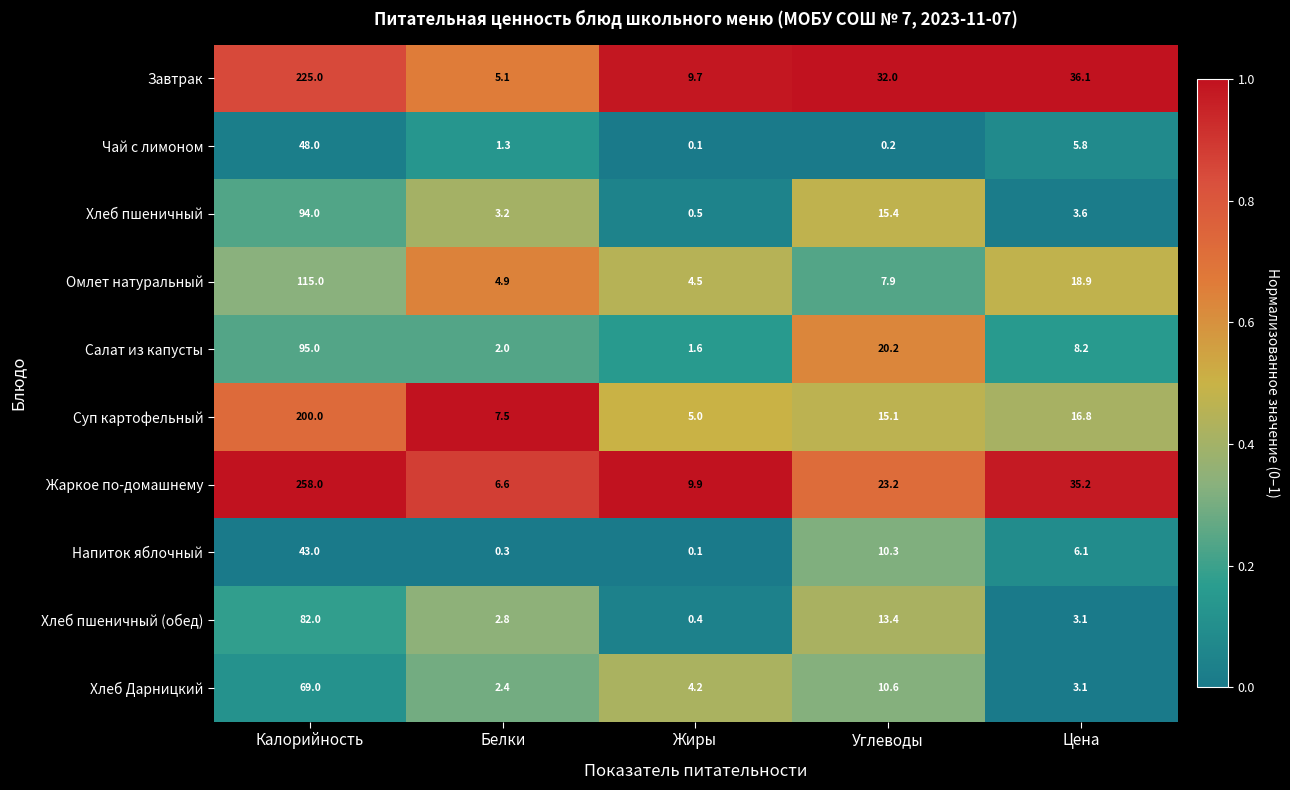

At which label is Салат из капусты closest to 48?

Углеводы